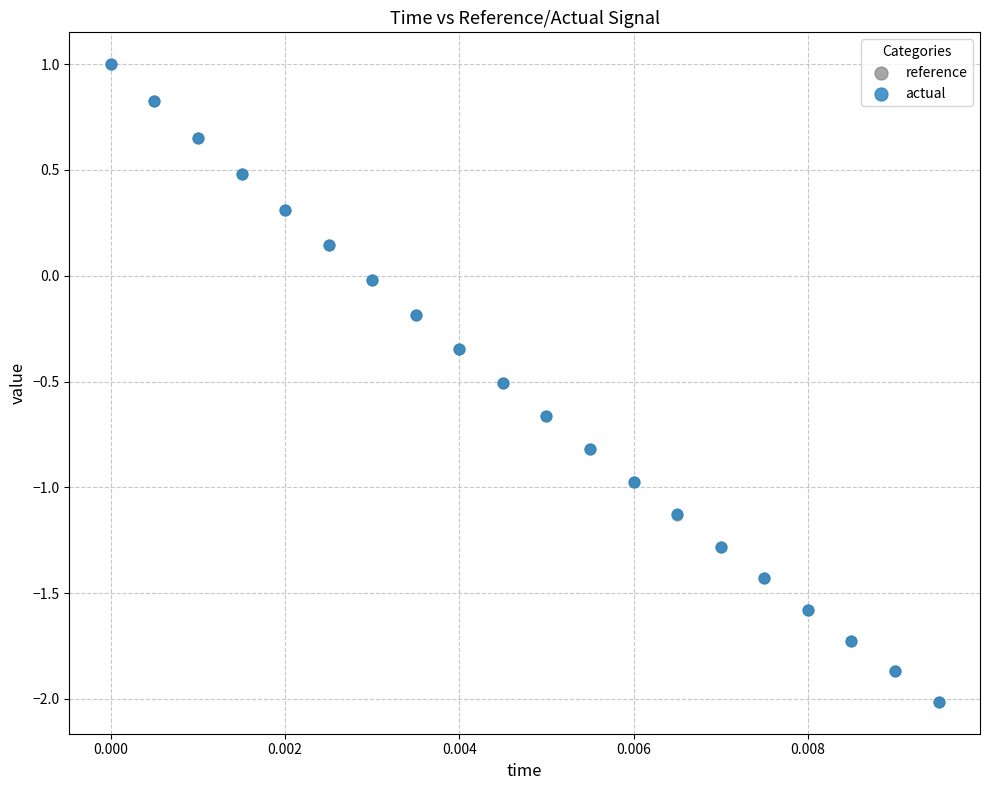

What are all the series names shown in the legend?

reference, actual